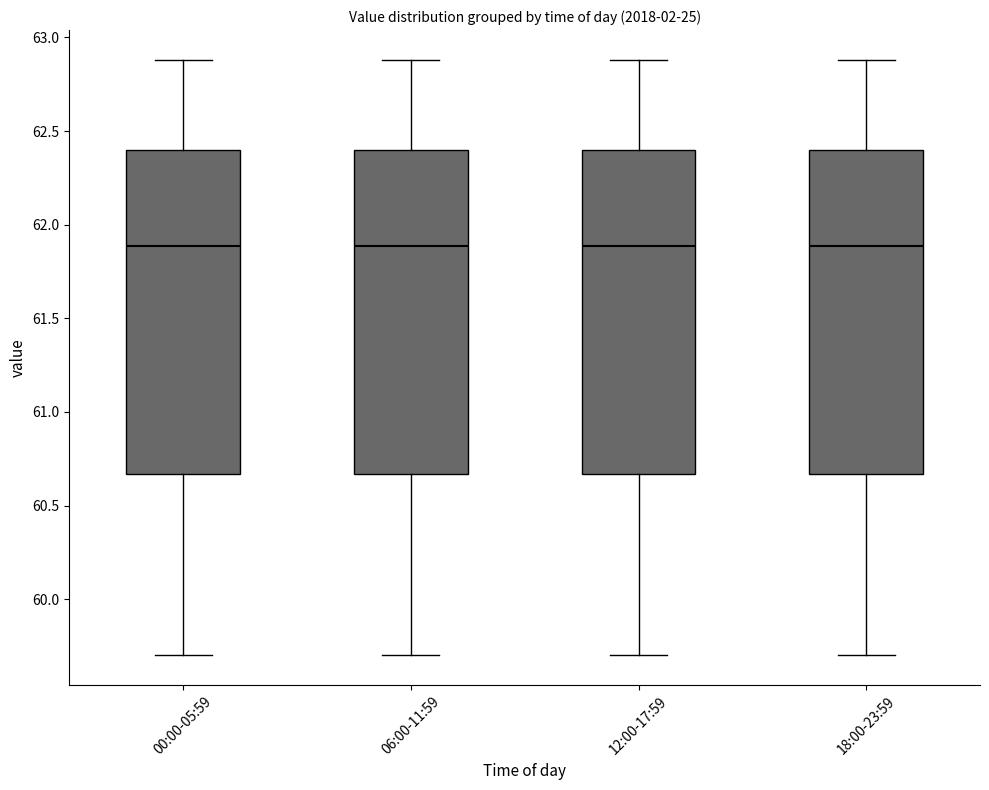

Reading left to right, transcribe this box plot: for each box, give where its median line is, the range the box spans, and where its two whiskers end, as read against the y-axis. The values are not printed on the chart, so give them approximately, as read against the axis.

00:00-05:59: median 61.90, box 60.65 to 62.40, whiskers 59.70 to 62.90
06:00-11:59: median 61.90, box 60.65 to 62.40, whiskers 59.70 to 62.90
12:00-17:59: median 61.90, box 60.65 to 62.40, whiskers 59.70 to 62.90
18:00-23:59: median 61.90, box 60.65 to 62.40, whiskers 59.70 to 62.90